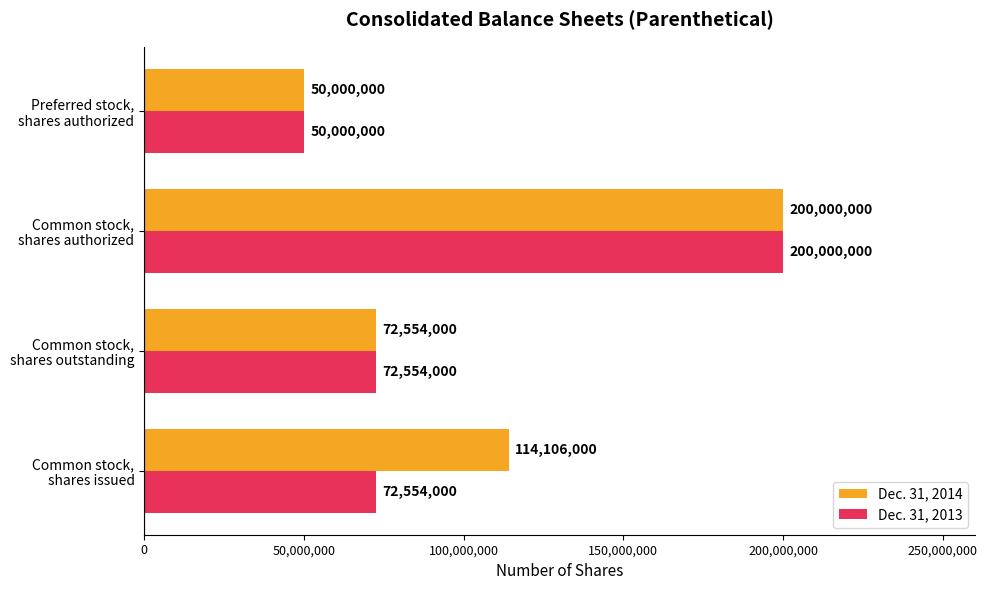

What is the difference between the maximum and second lowest values in the Dec. 31, 2014 series?

127446000